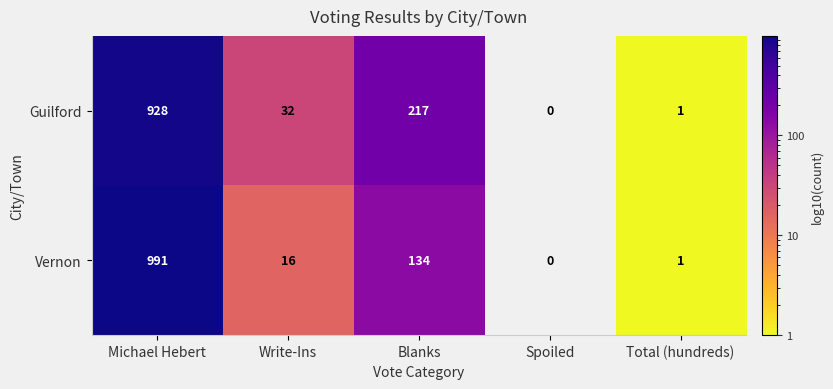

How many data points does each series have?

5